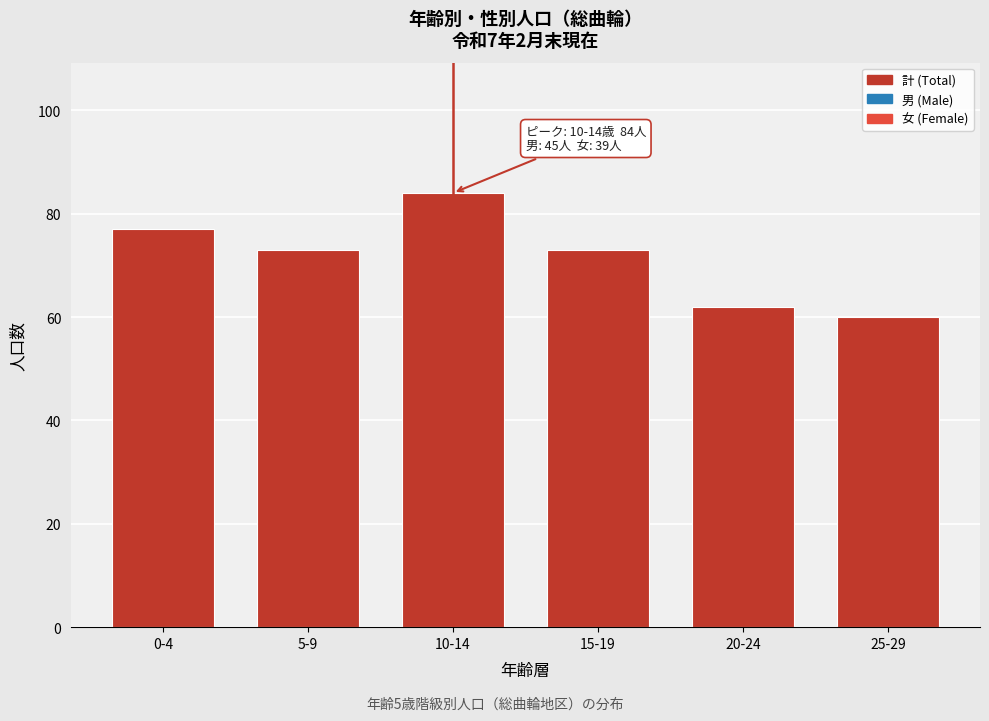

Reading right to left, what are all the values shown in this chart?

60	62	73	84	73	77